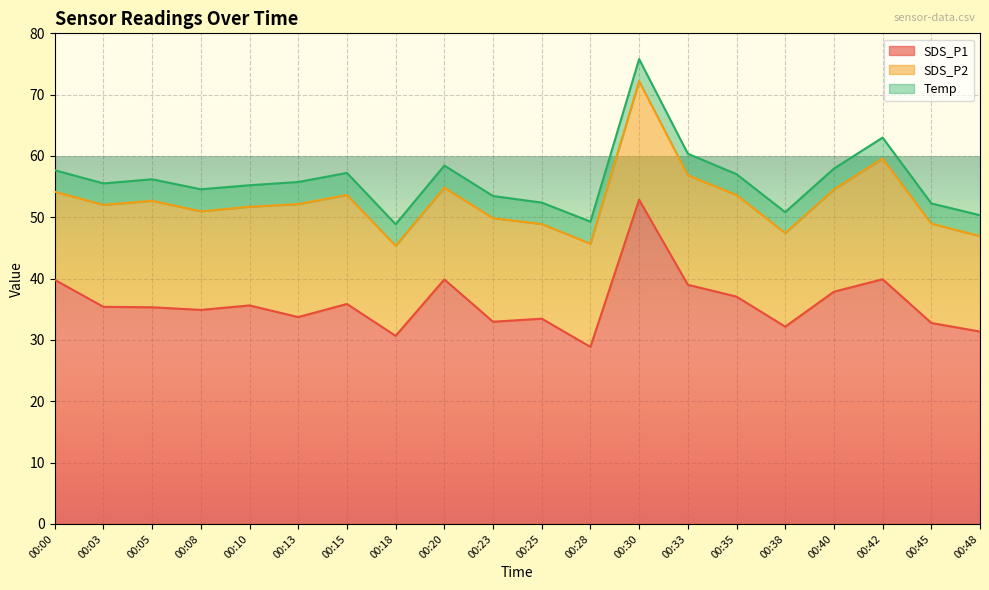

What is the difference between the highest and lowest values at 00:00?

36.3